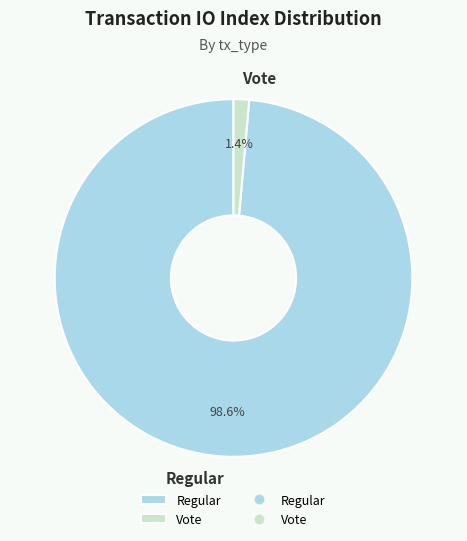

Between Vote and Regular, which is larger?

Regular